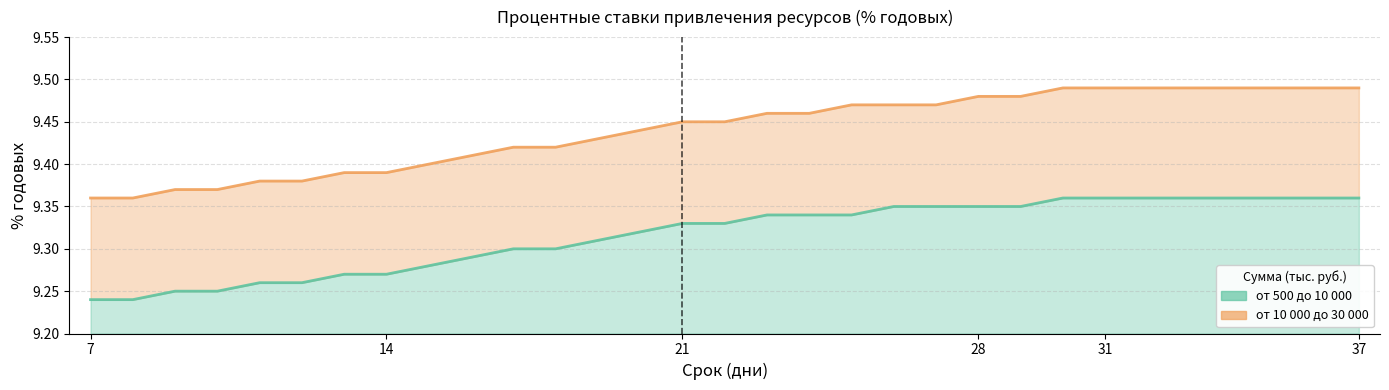

Which category has the highest value in the от 10 000 до 30 000 series?

30